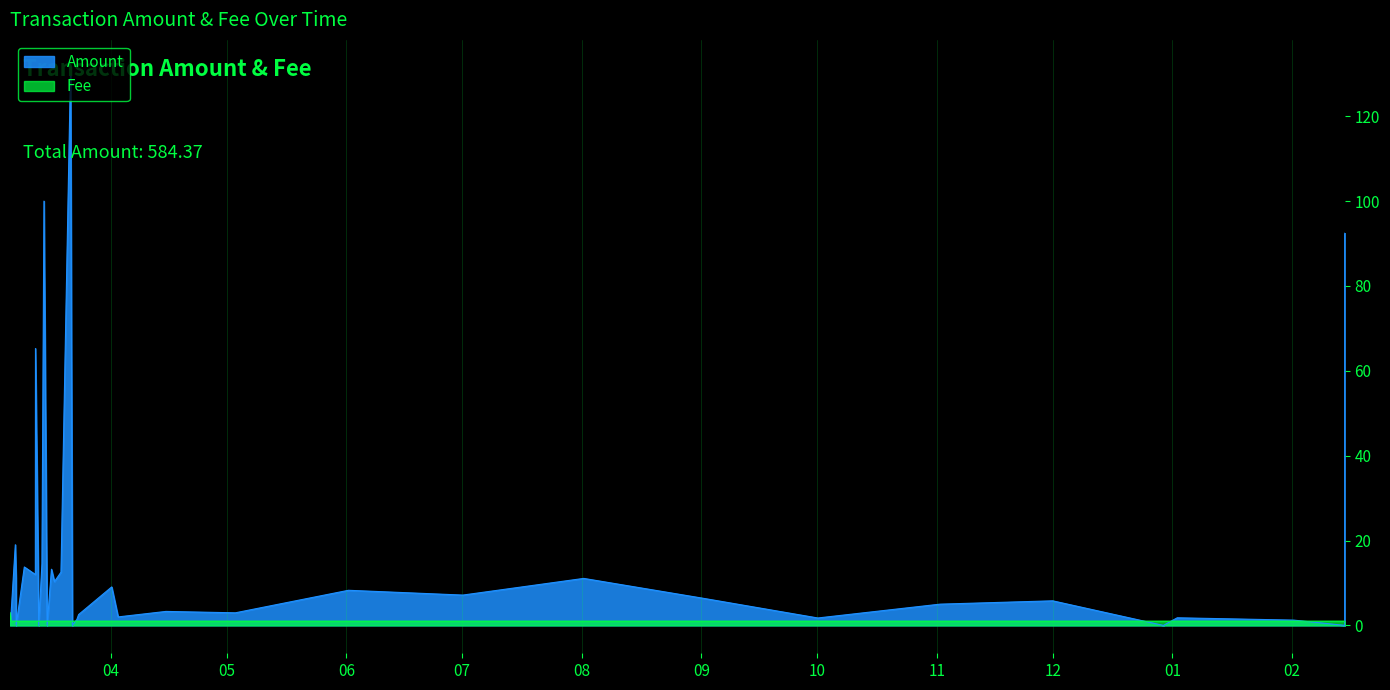

Which series has the widest spread of values?

Amount